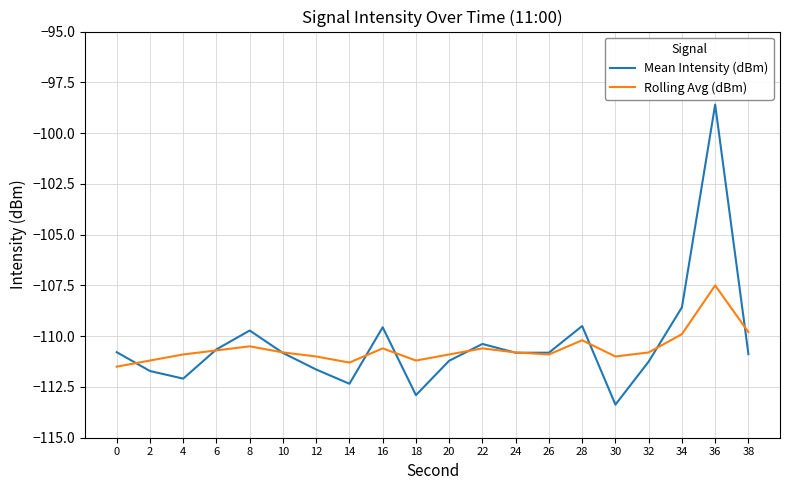

List the series in order of their overall mean, lowest first.

Rolling Avg (dBm), Mean Intensity (dBm)